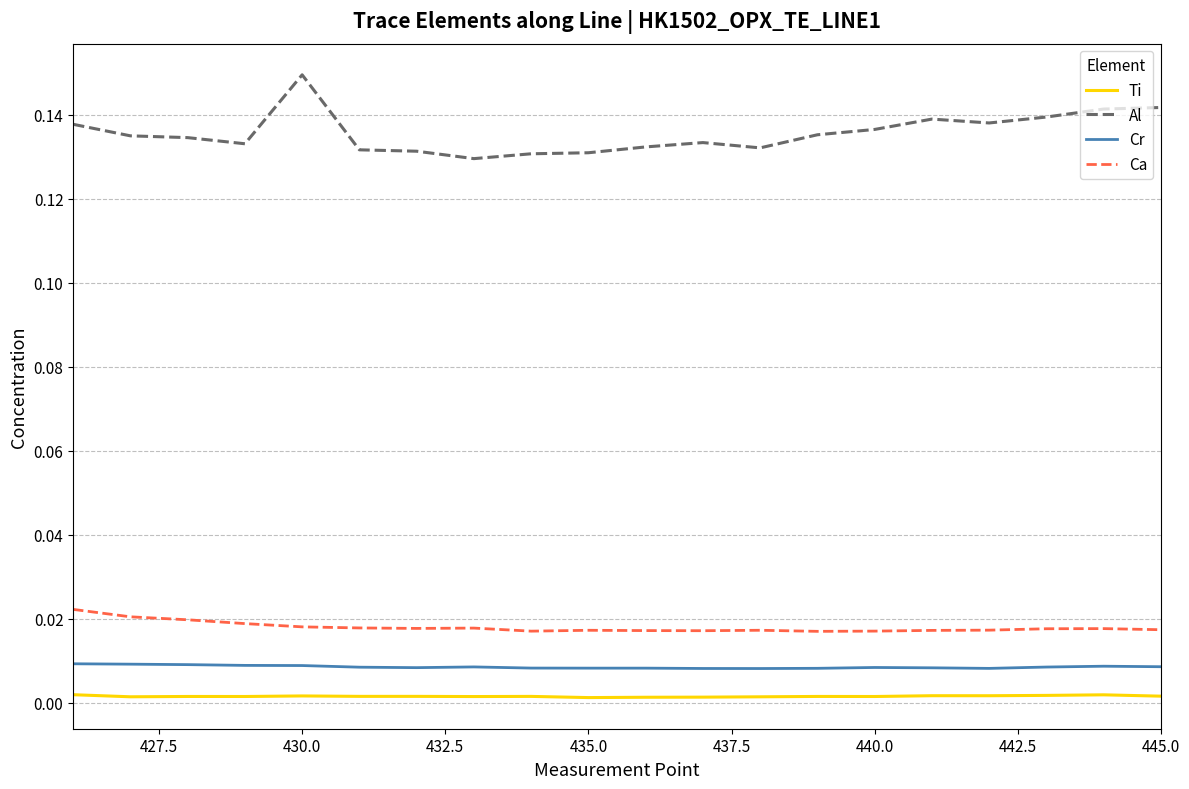

What are all the series names shown in the legend?

Ti, Al, Cr, Ca